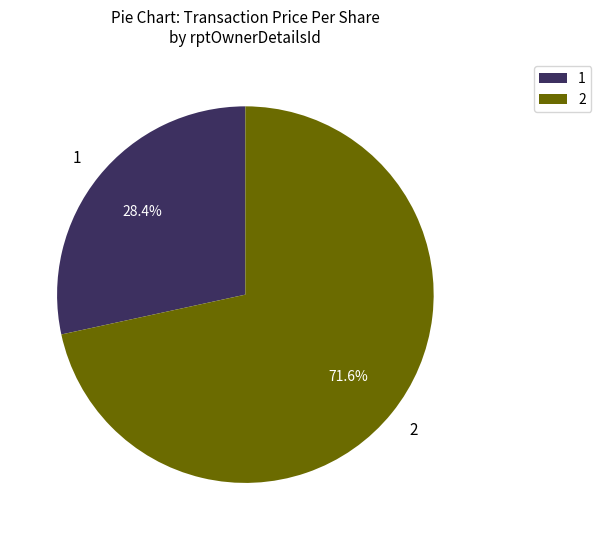

Is there any slice that represents more than half of the pie?

Yes